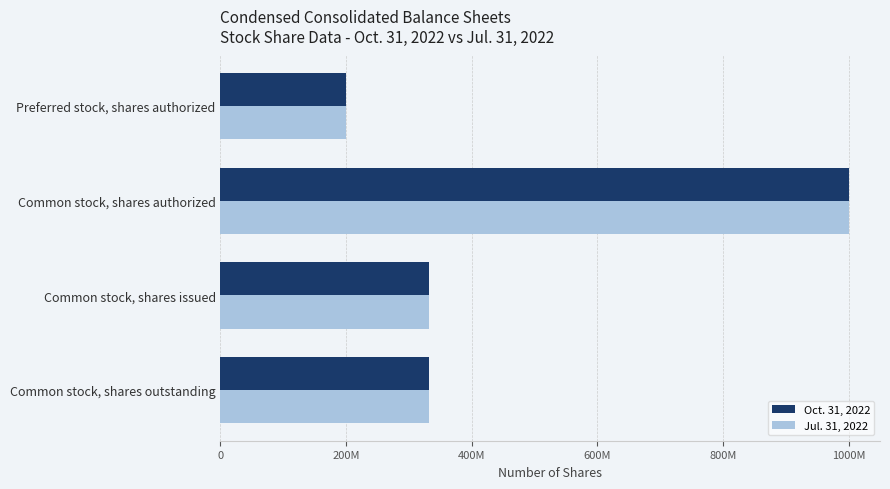

What are all the series names shown in the legend?

Oct. 31, 2022, Jul. 31, 2022